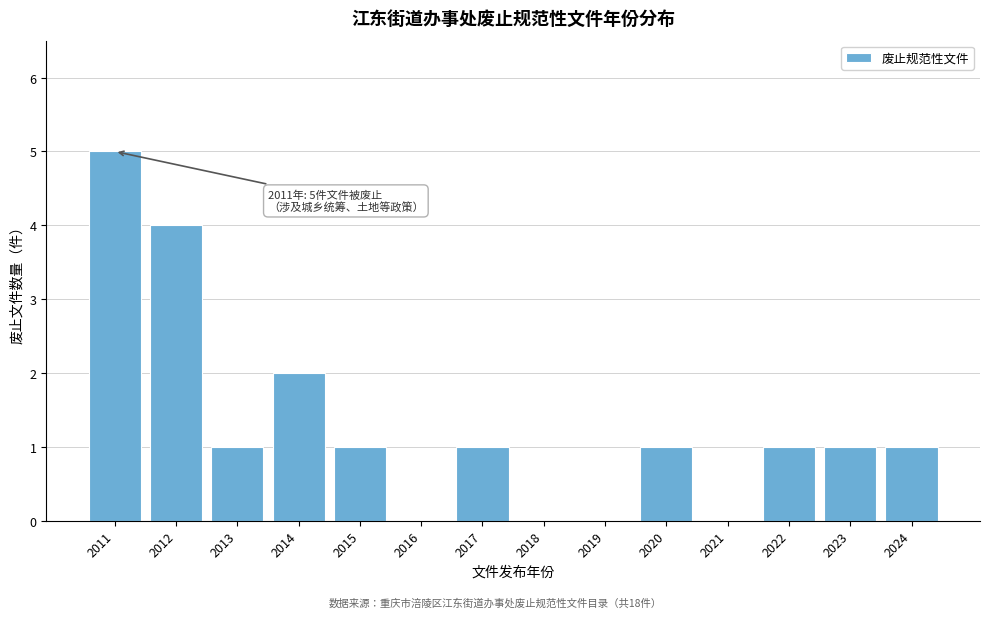

Reading right to left, what are all the values shown in this chart?

2024=1	2023=1	2022=1	2021=0	2020=1	2019=0	2018=0	2017=1	2016=0	2015=1	2014=2	2013=1	2012=4	2011=5